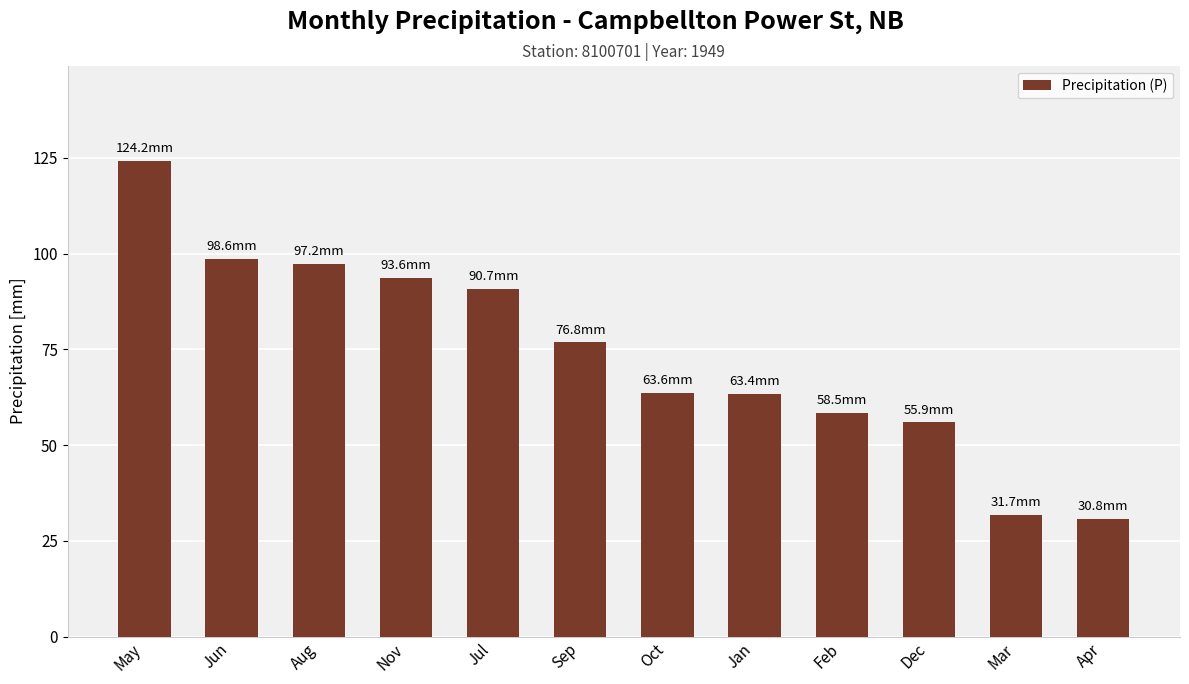

At which label is the value closest to 77?

Sep